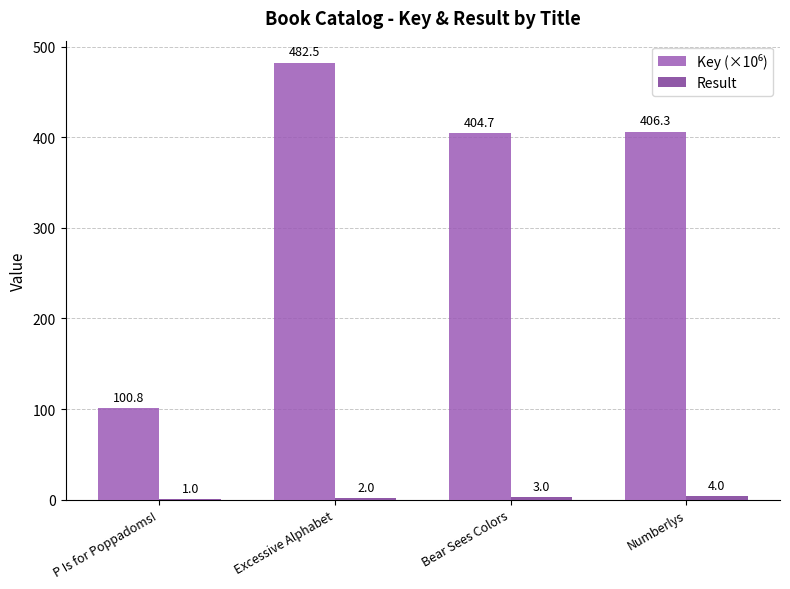

What is the total value across all series at Excessive Alphabet?

484.5